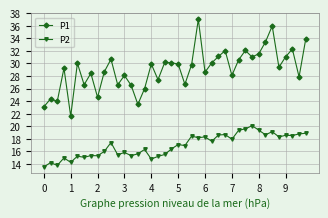

True or false: P2 has more than 0 interior local peaks.

True